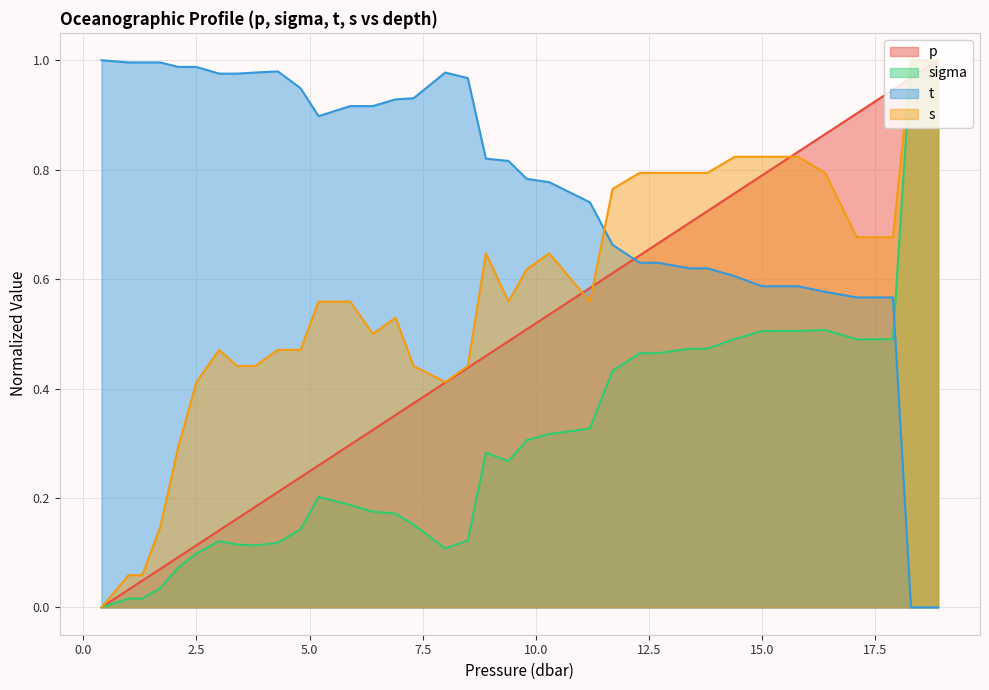

What are all the series names shown in the legend?

p, sigma, t, s